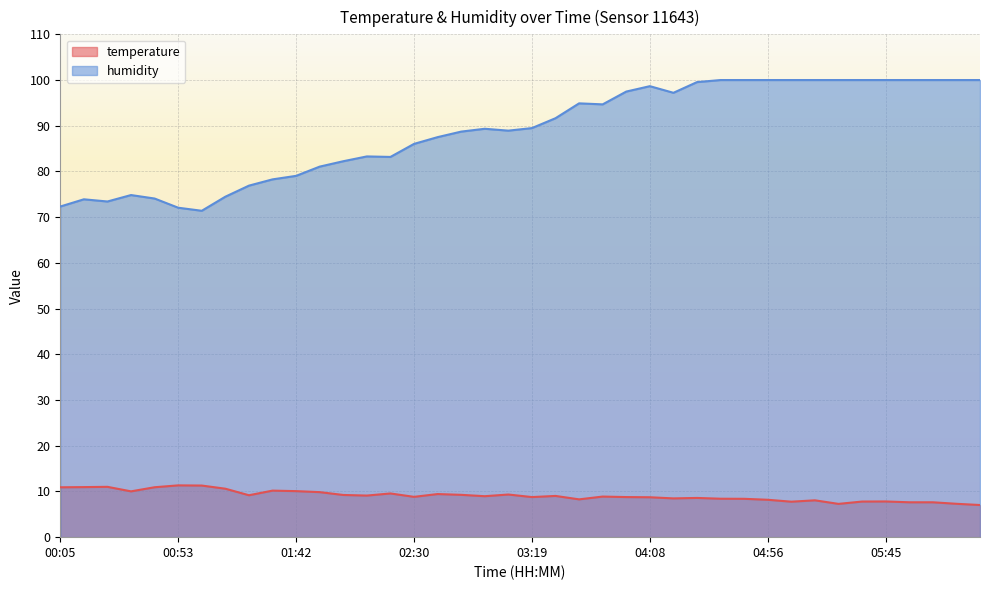

What is the smallest value displayed?

7.0